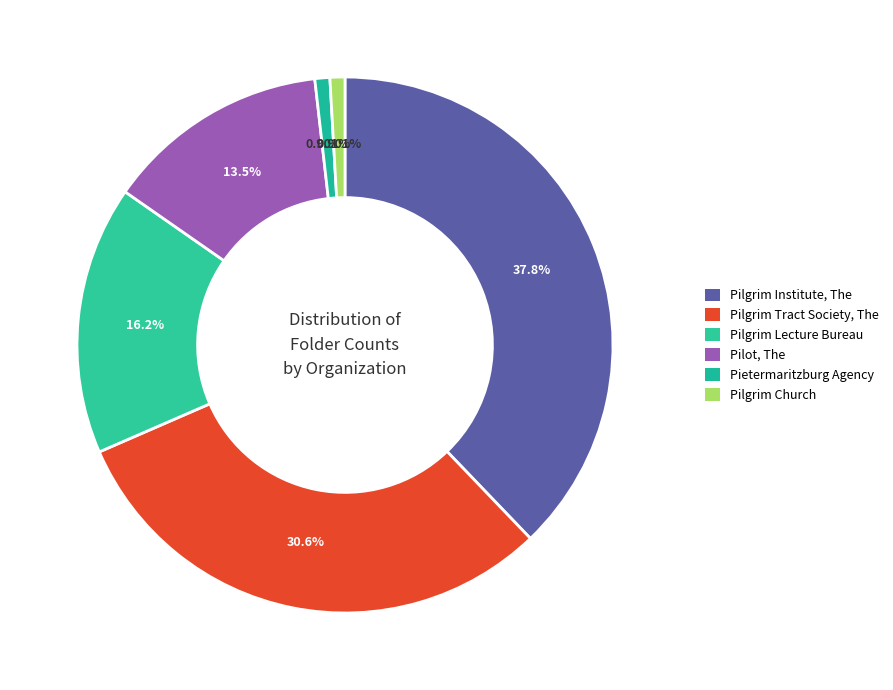

How many slices are in this pie chart?

6